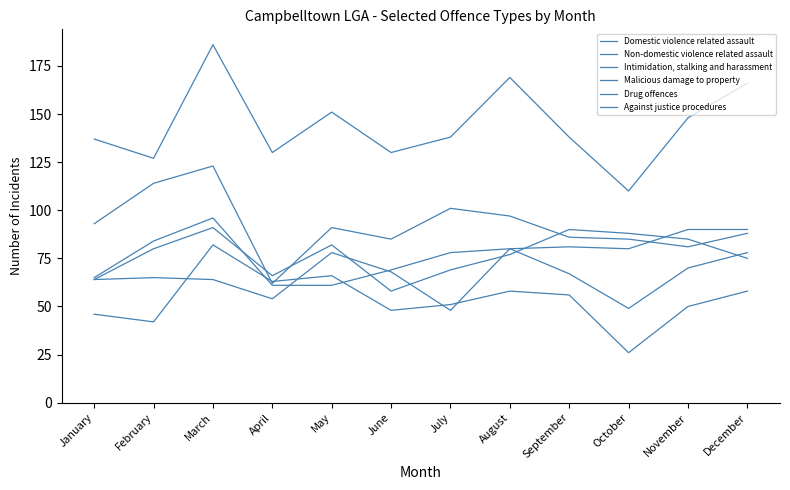

Which series changed the most between January and February?

Intimidation, stalking and harassment